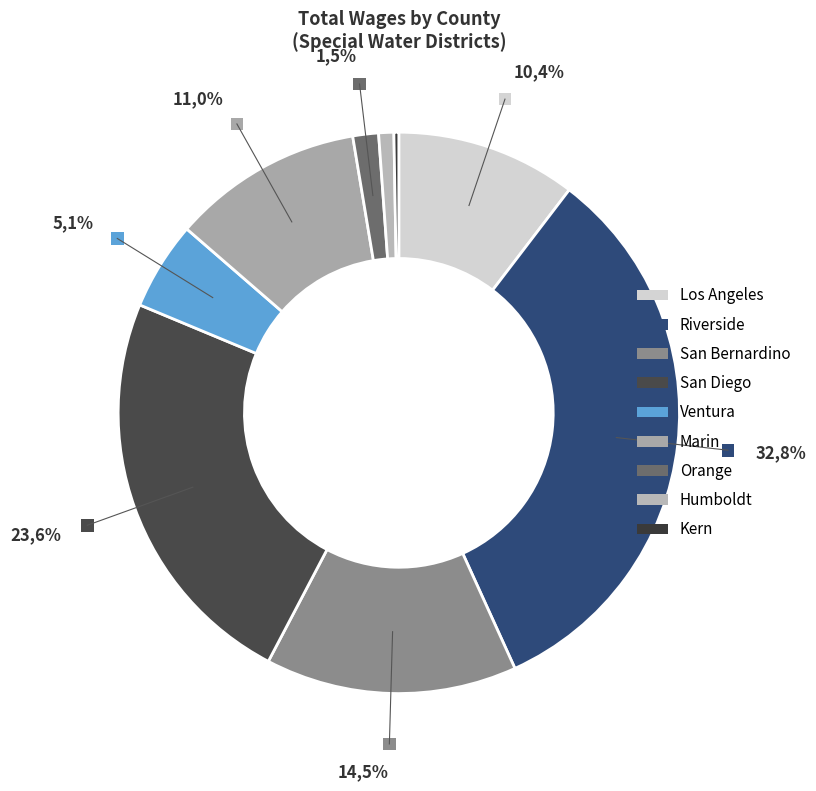

What percentage is the San Bernardino slice, to the nearest percent?

15%